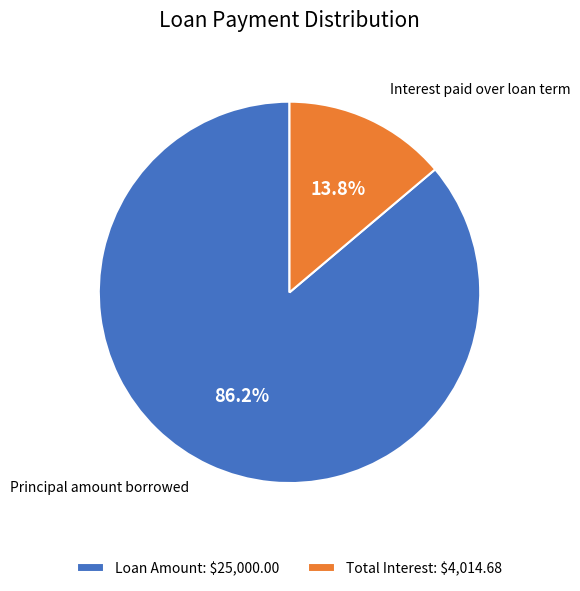

What is the majority slice?

Loan Amount